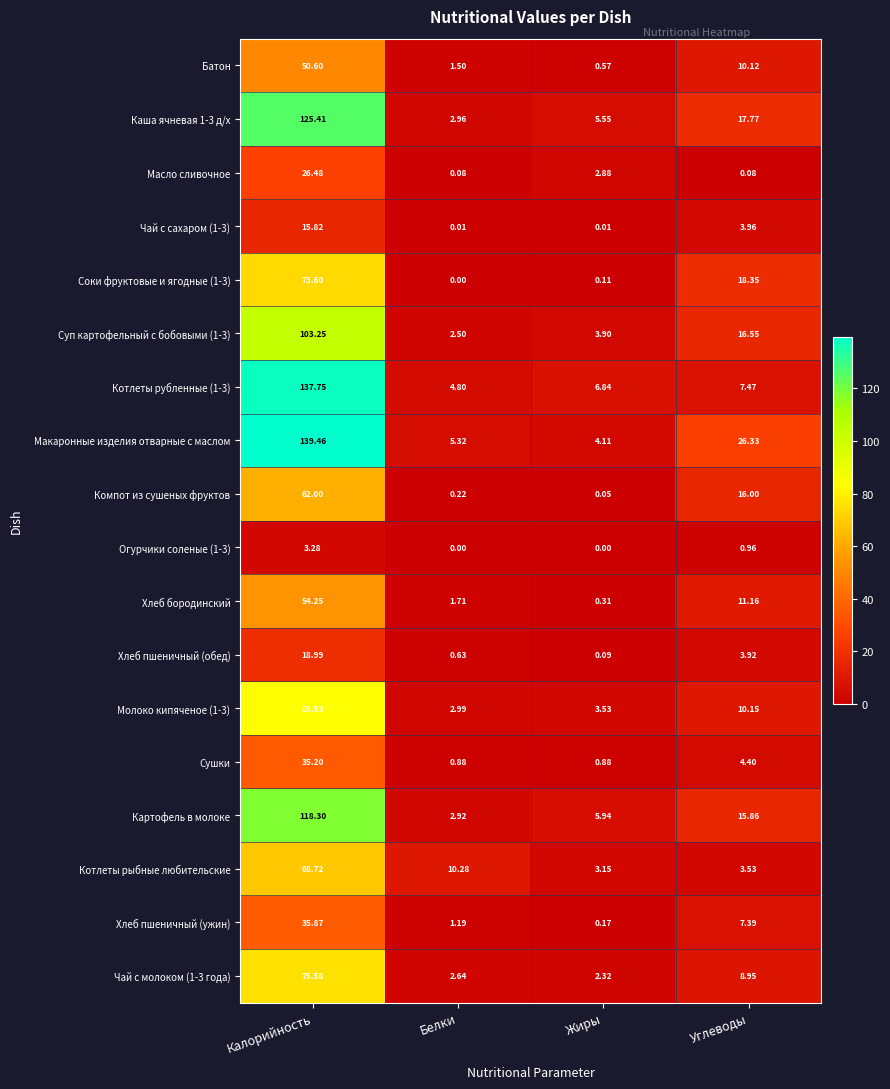

At which category is the sum across all series the highest?

Калорийность